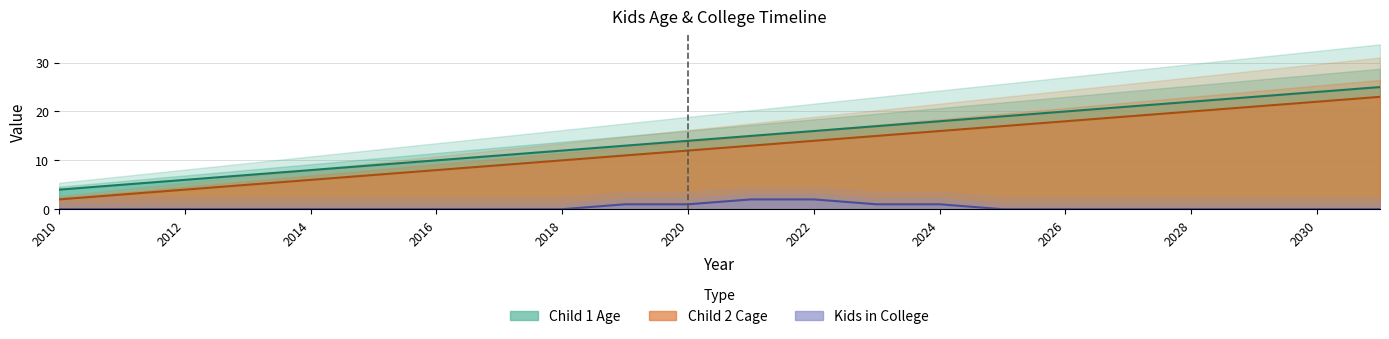

True or false: Child 2 Cage and Child 1 Age intersect in this chart.

False